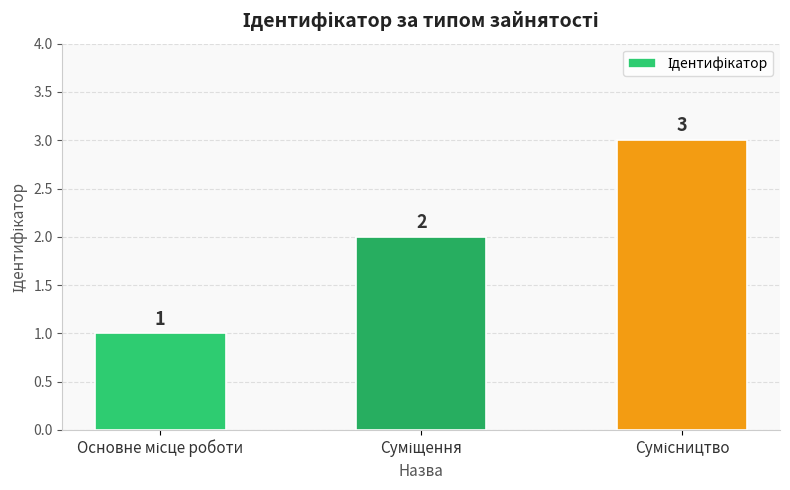

What is the value of the 1st bar from the left?

1